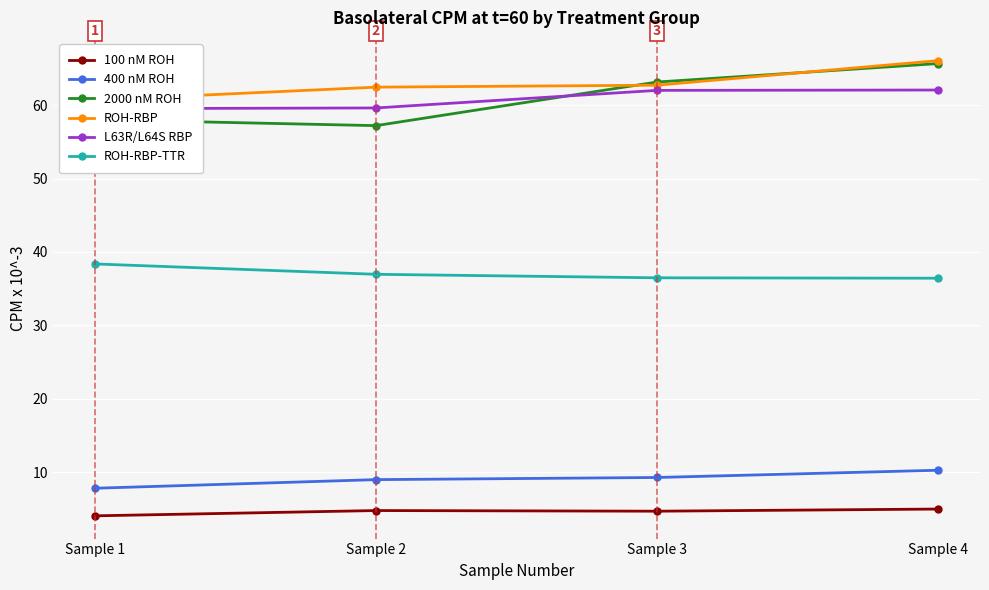

Rank the categories by ROH-RBP value from lowest to highest.

Sample 1, Sample 2, Sample 3, Sample 4